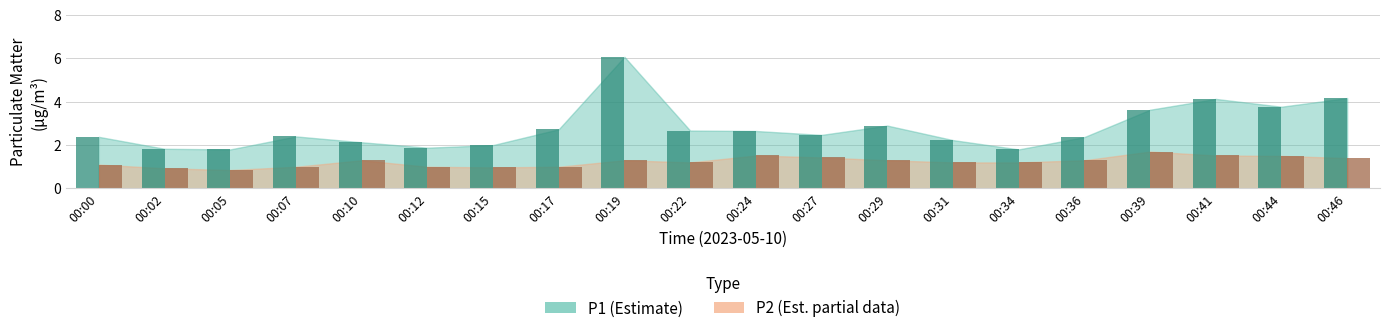

At which label does P1 first exceed 2?

00:00